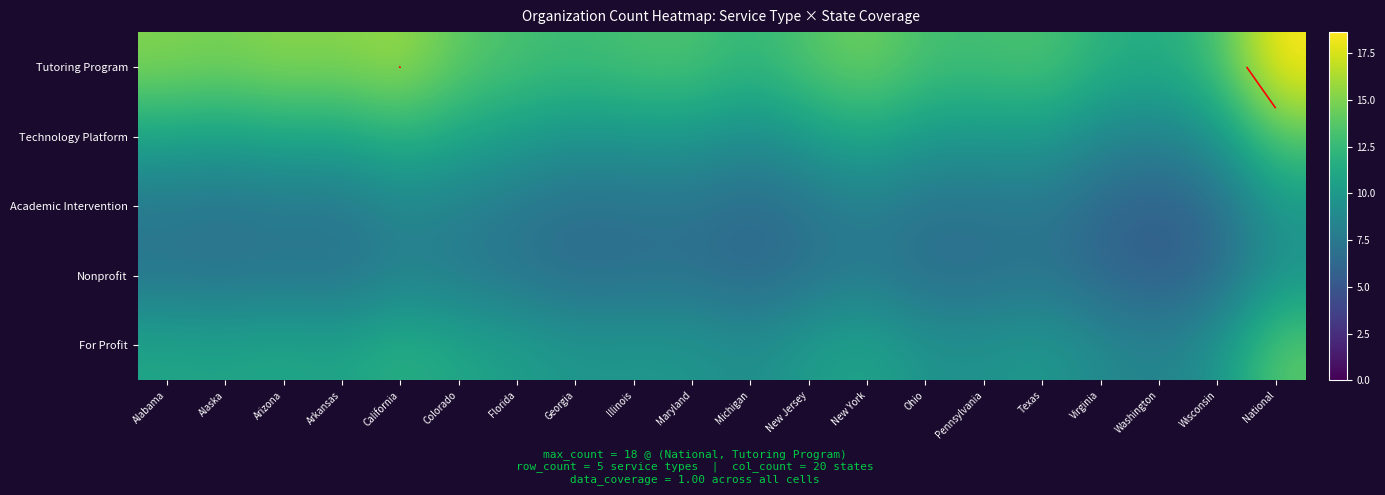

At Texas, list the series in order from largest to smallest.

Tutoring Program, Technology Platform, For Profit, Academic Intervention, Nonprofit